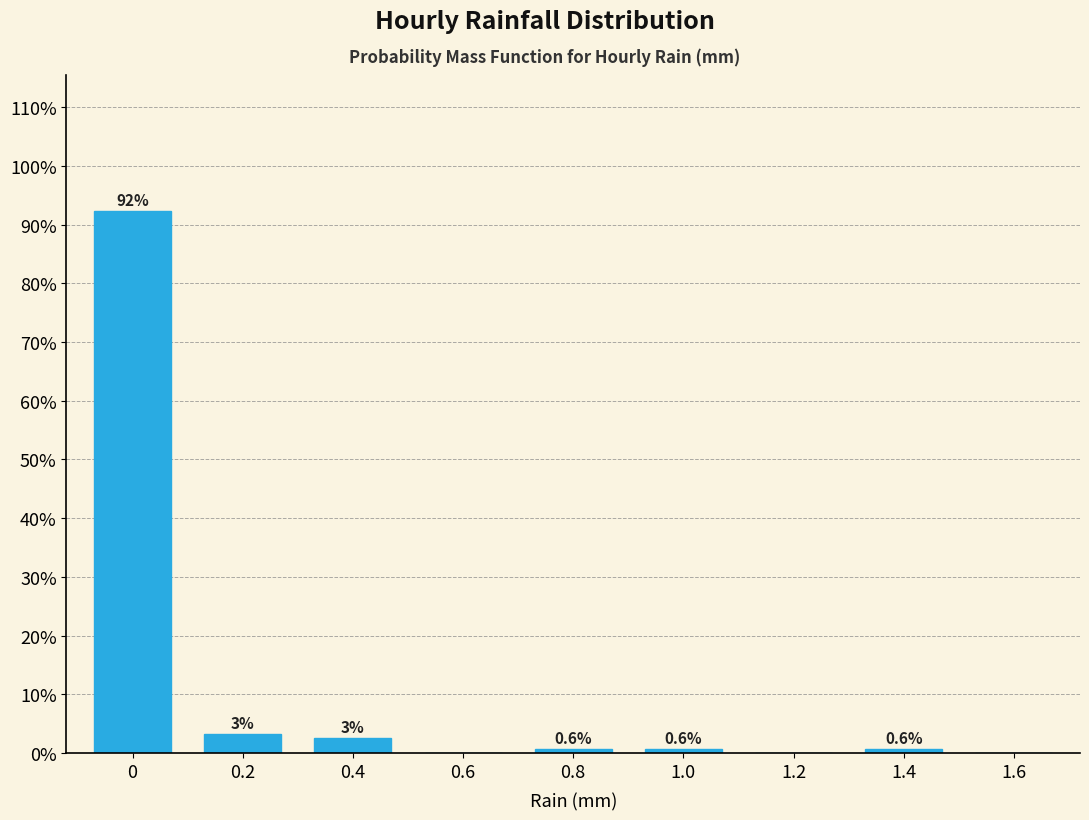

The chart shows a value of 0.6 at 0.8. True or false?

True